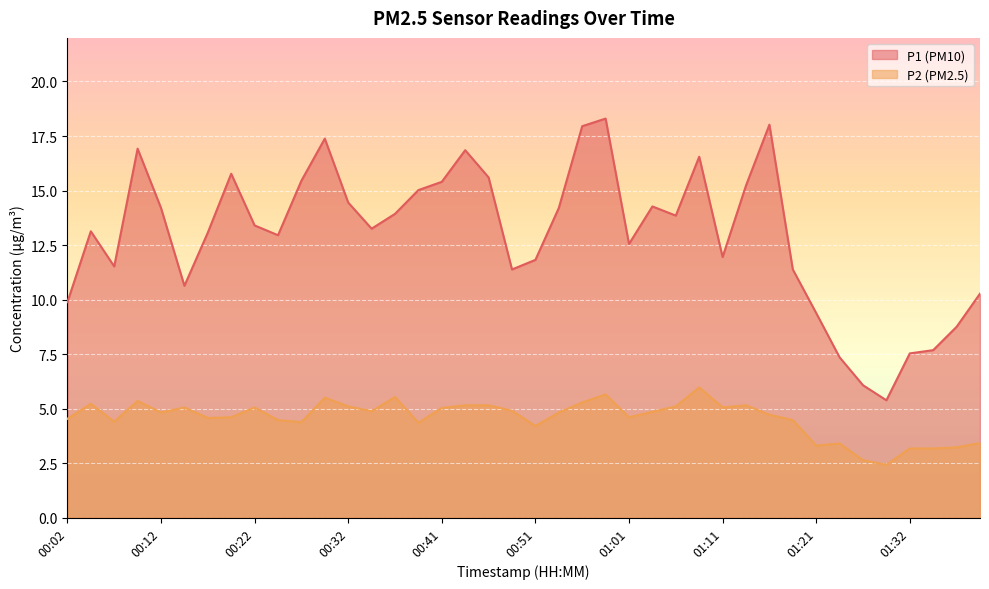

Between 00:22 and 00:54, which is larger?

00:54